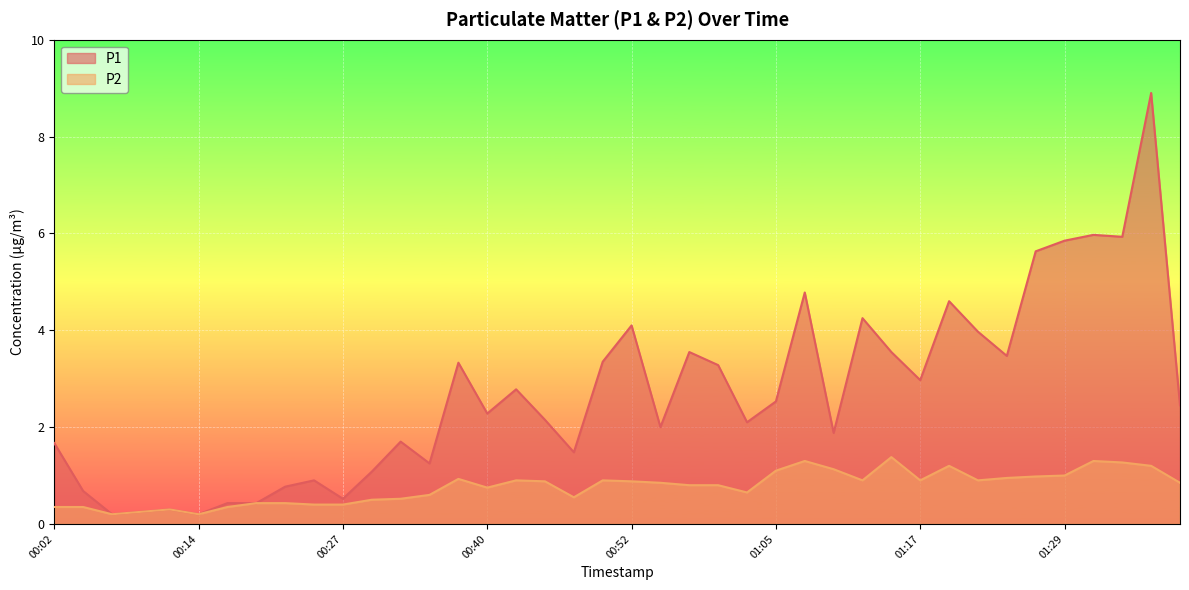

At how many categories does at least one series exceed 5?

5